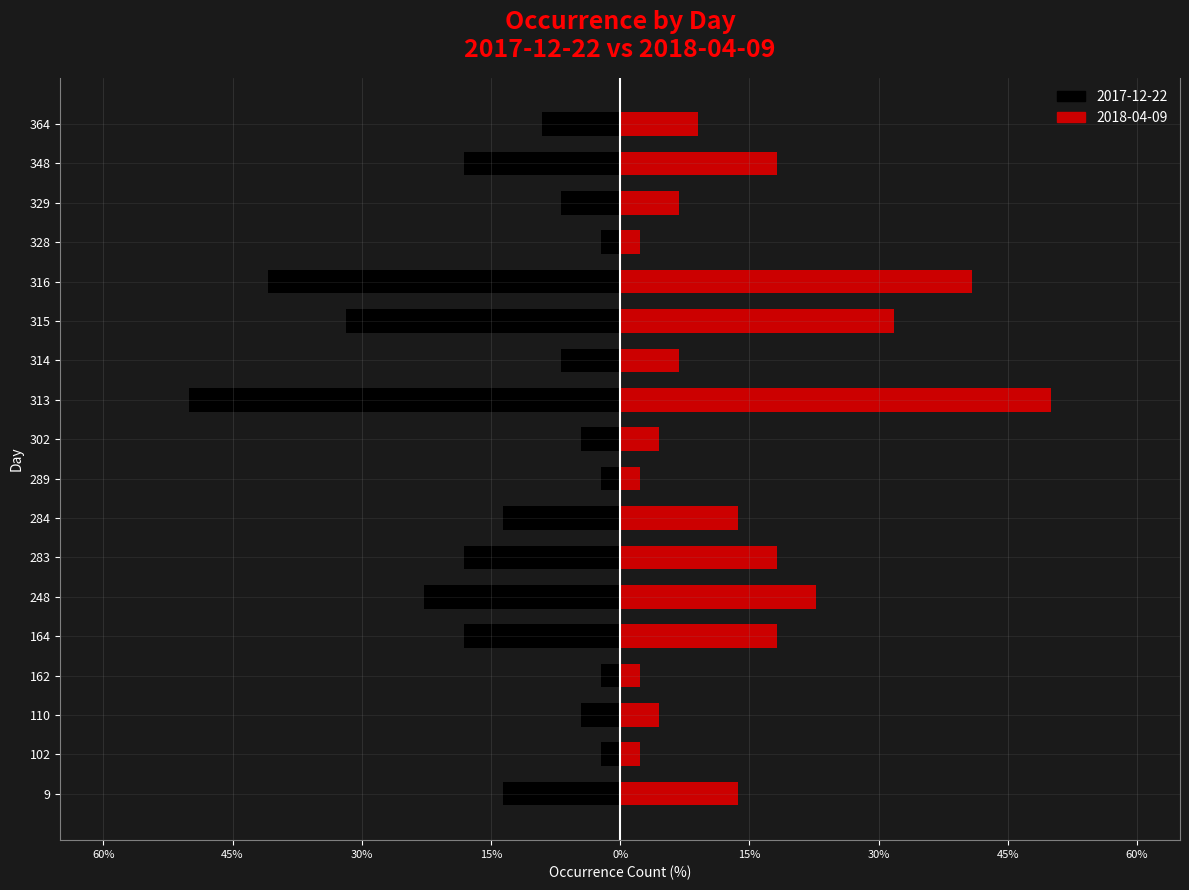

What is the sum of the 2017-12-22 values at 102 and 162?

-4.5